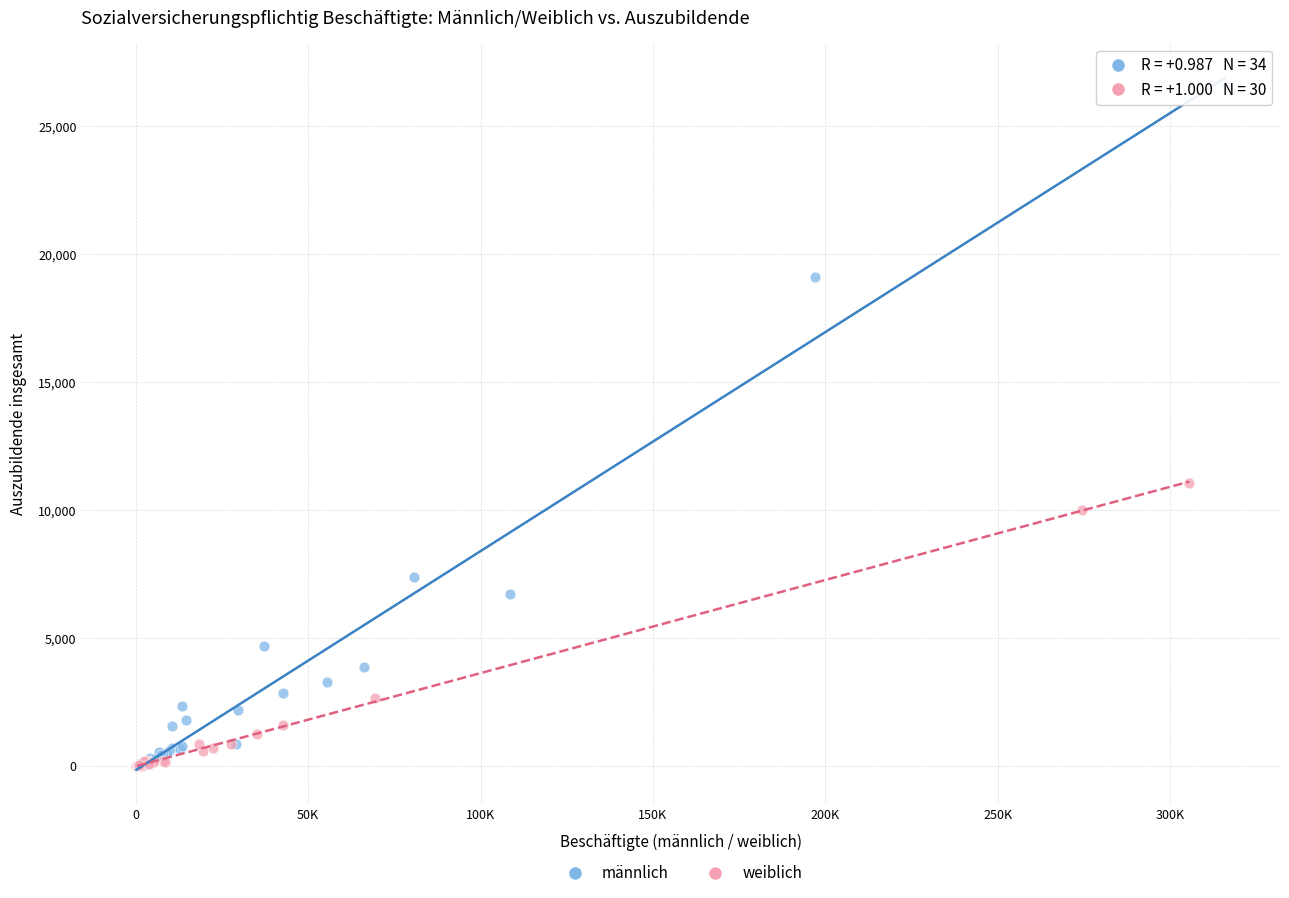

What are all the series names shown in the legend?

männlich, weiblich